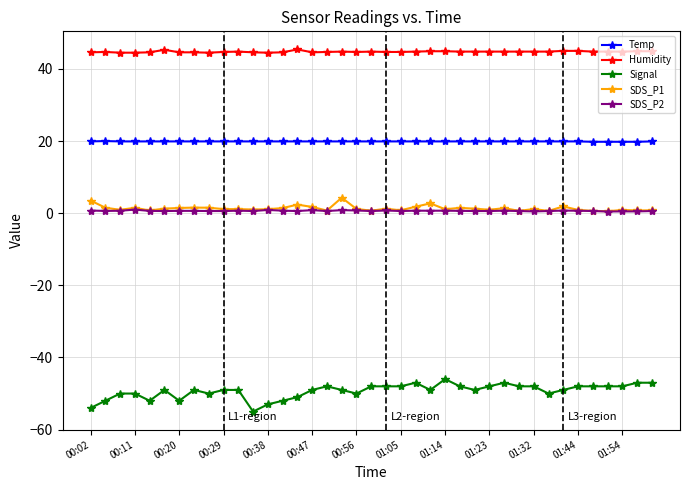

True or false: Temp and SDS_P2 intersect in this chart.

False